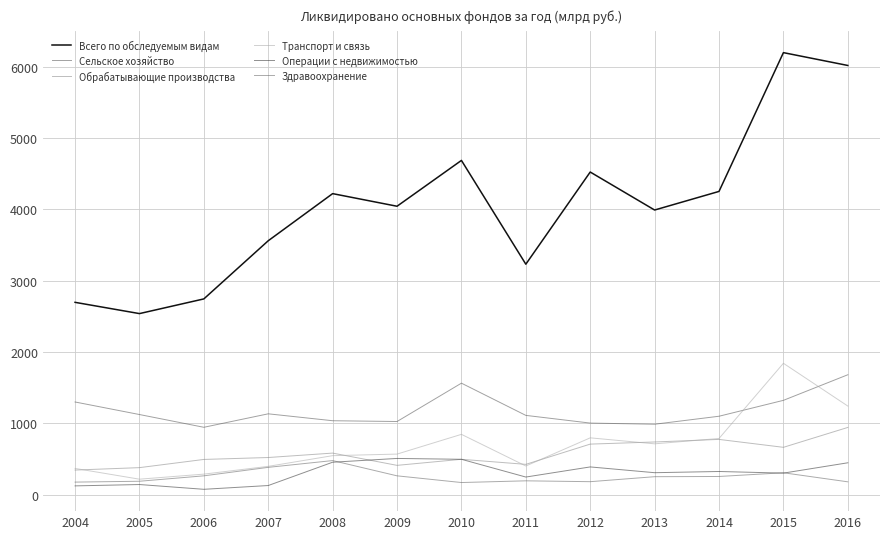

At which label does Обрабатывающие производства reach its minimum?

2004